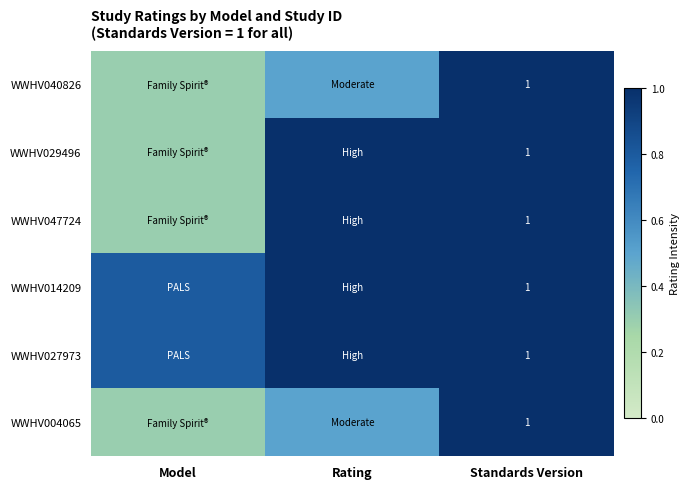

The value of WWHV040826 at Standards Version is 1.0. True or false?

True